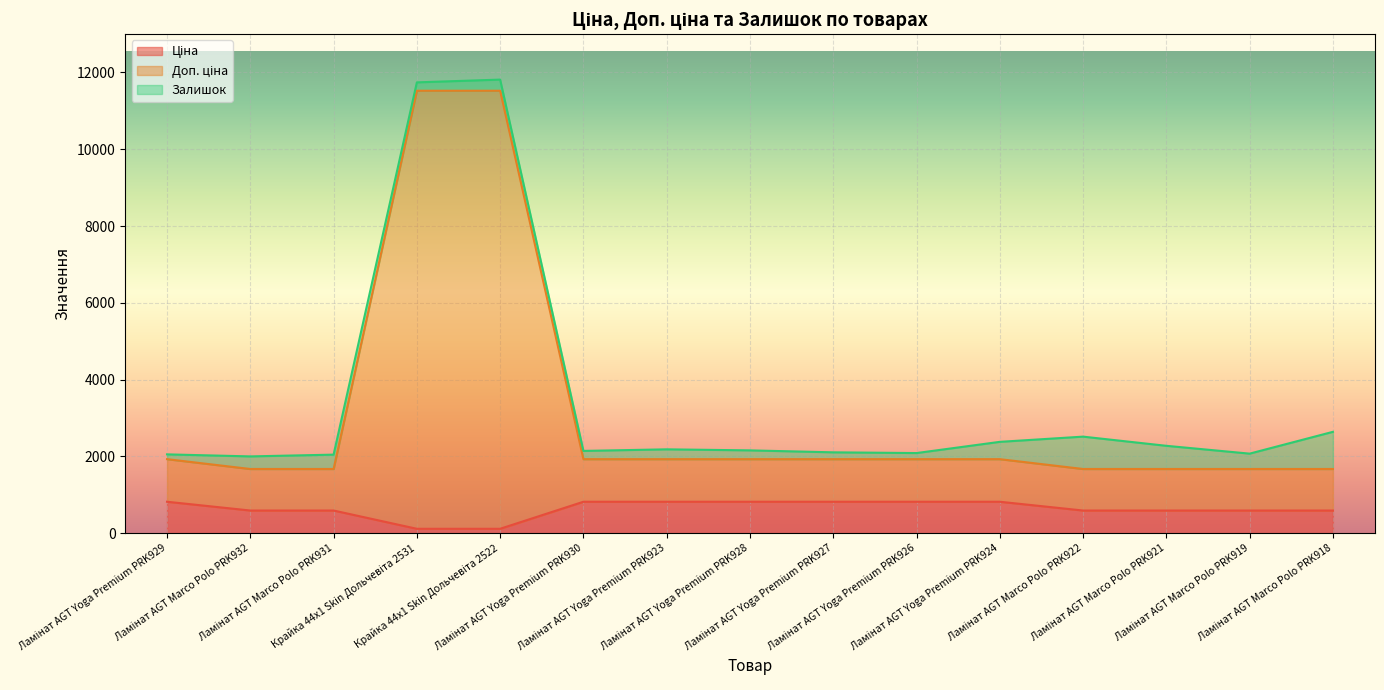

Does the chart display data point markers on the line(s)?

No